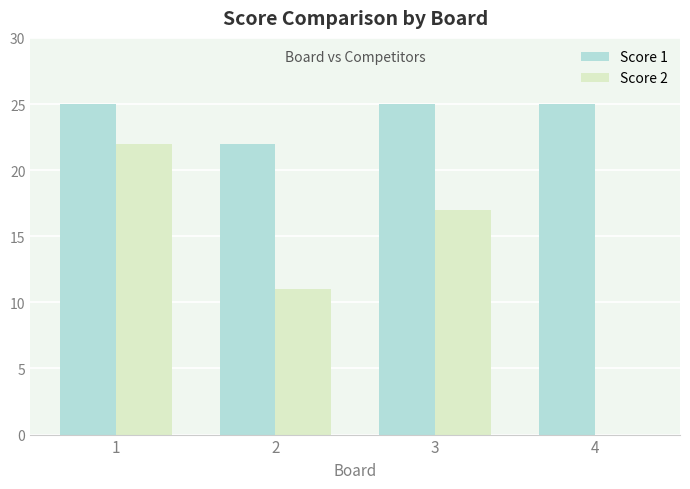

Which series changed the most between 3 and 4?

Score 2